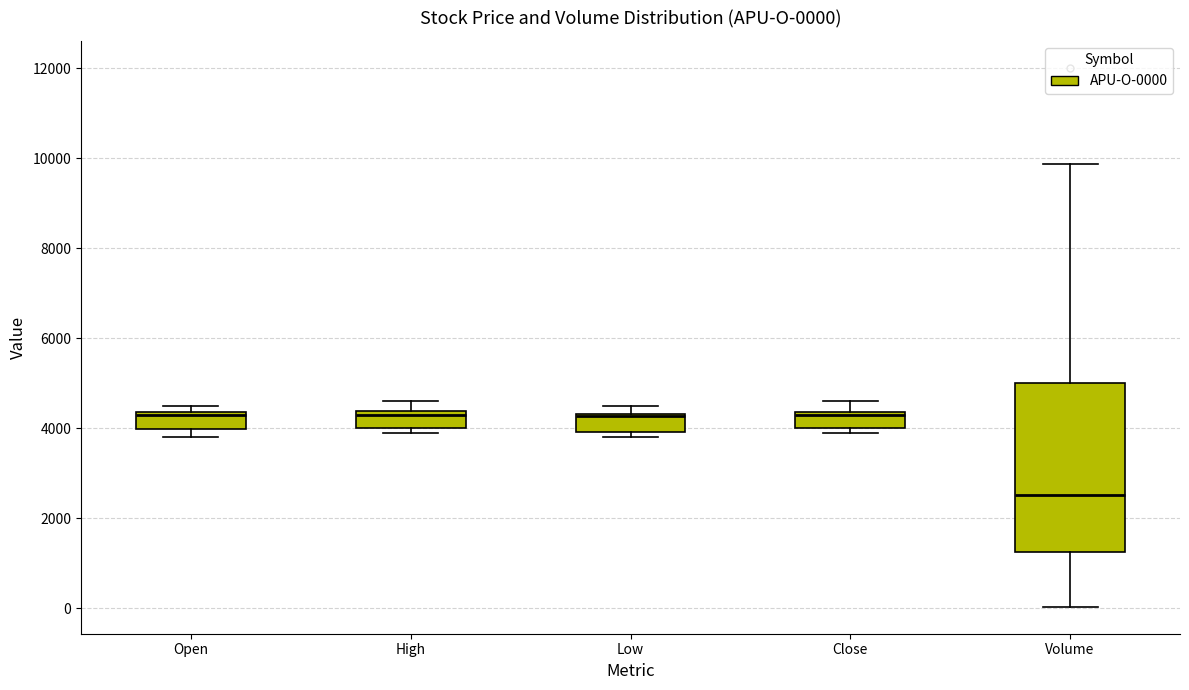

Comparing the boxes themselves (not the whiskers), which one is the tallest?

Volume